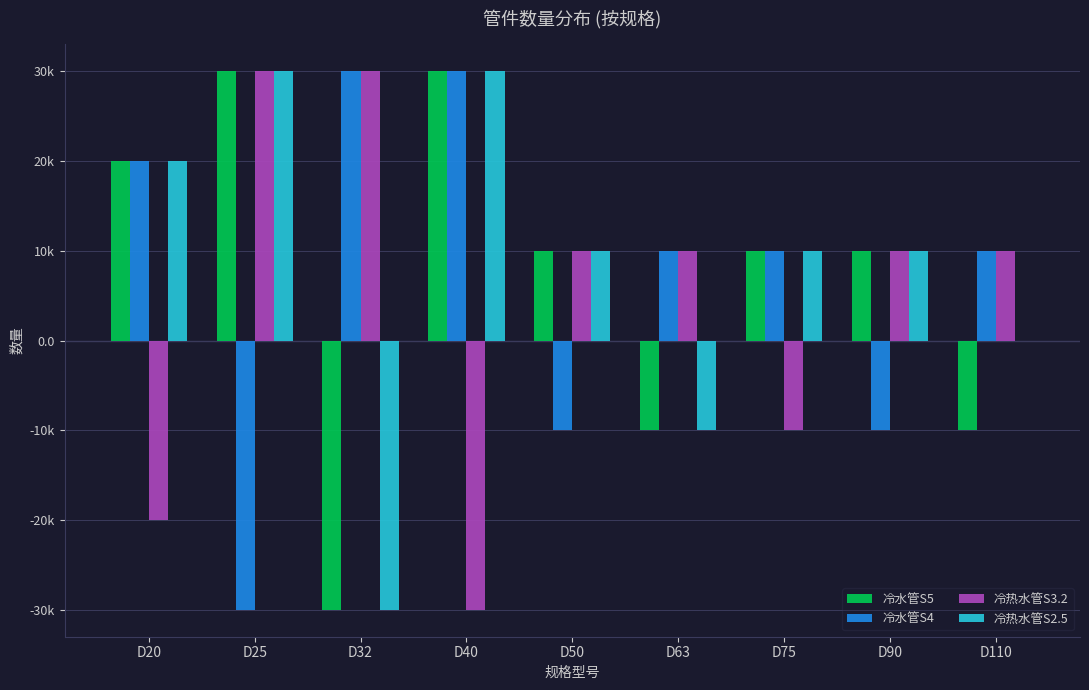

Are the bars horizontal?

No